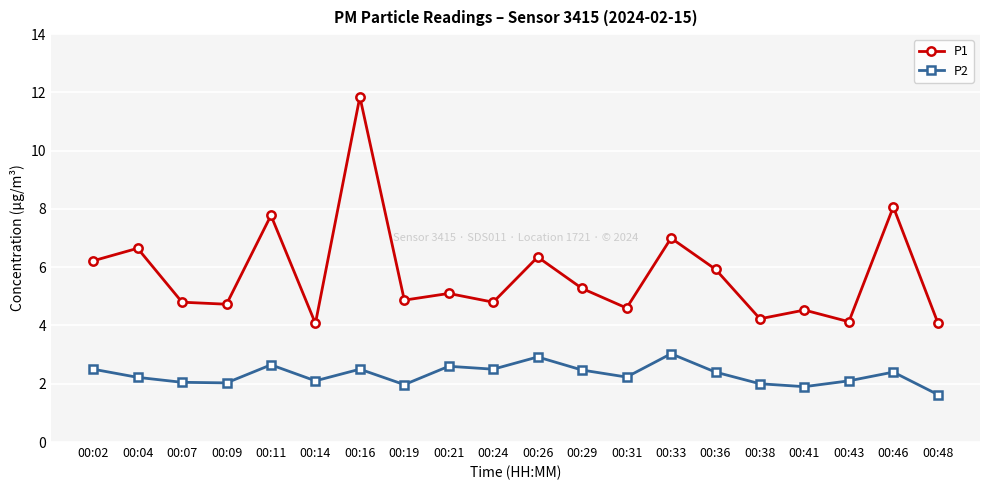

Which series has the largest range (max minus min)?

P1